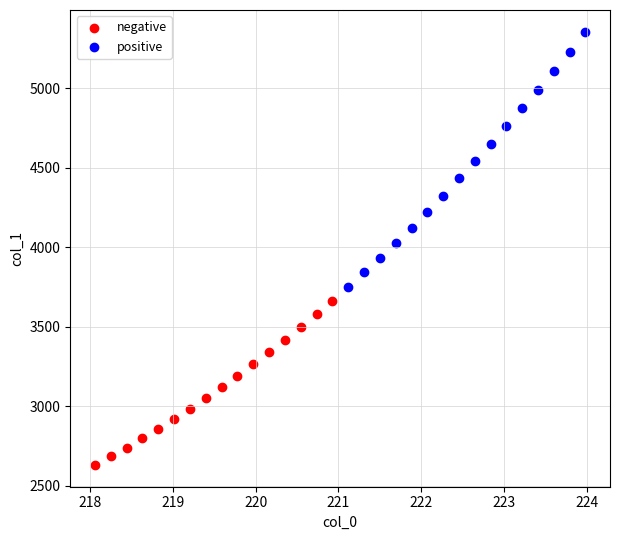

Which series has the largest Y range (max minus min)?

positive